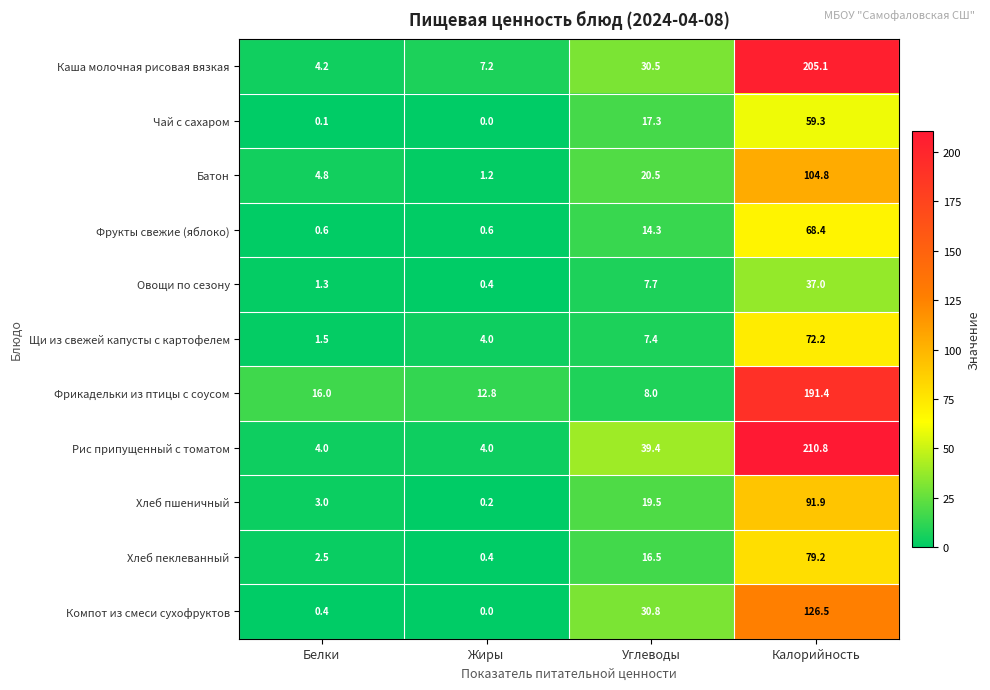

Which label corresponds to the largest value in the chart?

Калорийность